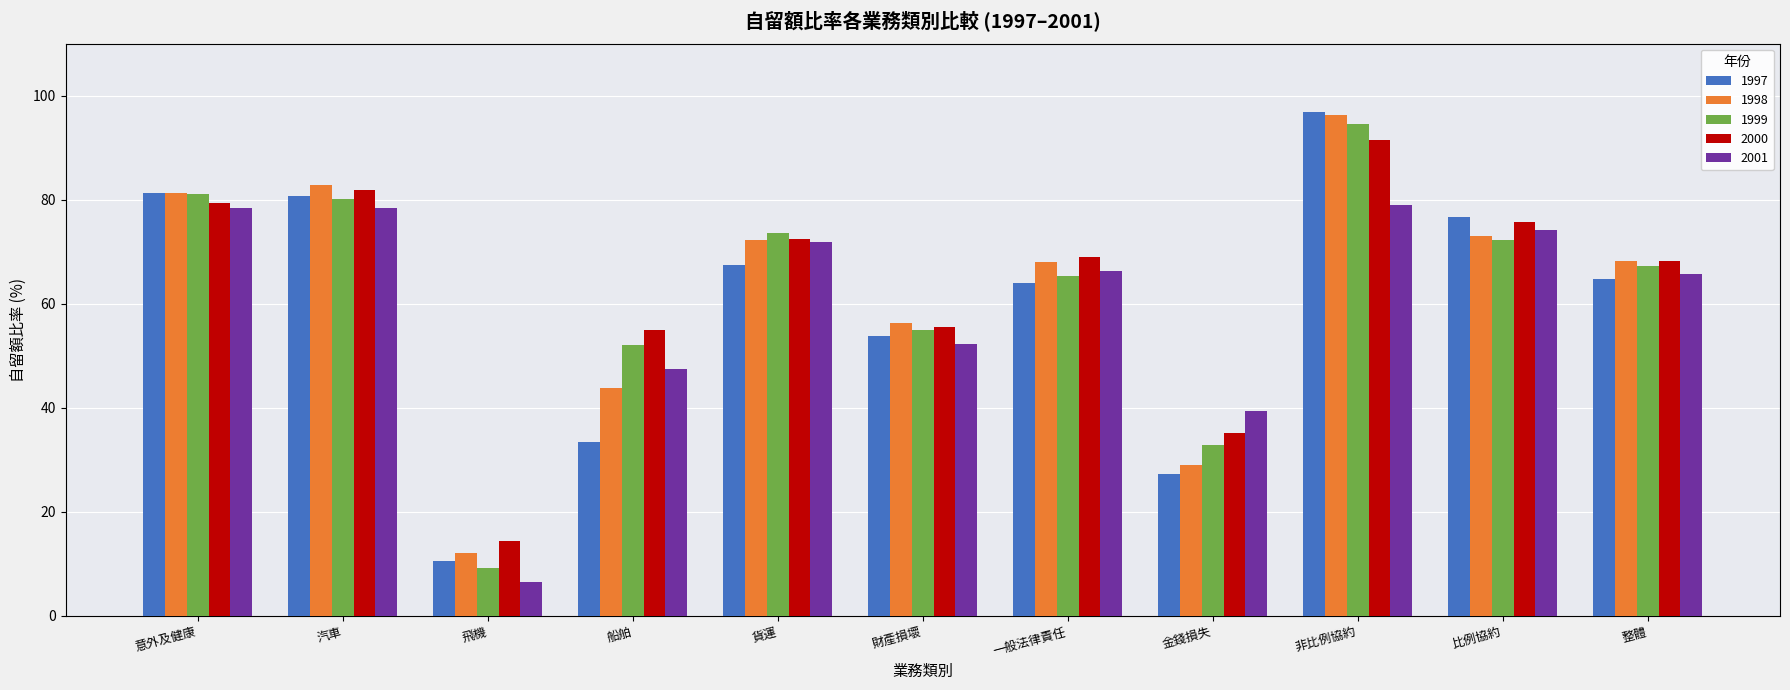

What value does the 1999 series have at 意外及健康?

81.1